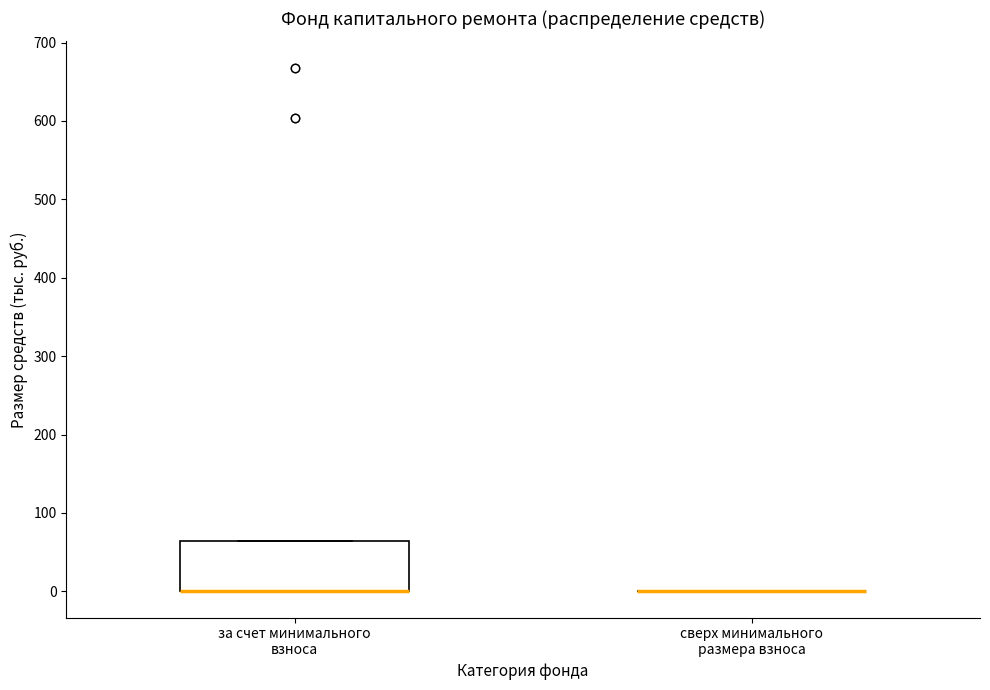

Reading left to right, read every box against the y-axis: the position of its median line, the range the box covers, and the ends of its whiskers. The values are not printed on the chart, so give them approximately, as read against the axis.

за счет минимального взноса: median 0 (drawn on the box's lower edge), box 0 to 60, whiskers 0 to 60
сверх минимального размера взноса: box collapsed to a line at 0, whiskers 0 to 0